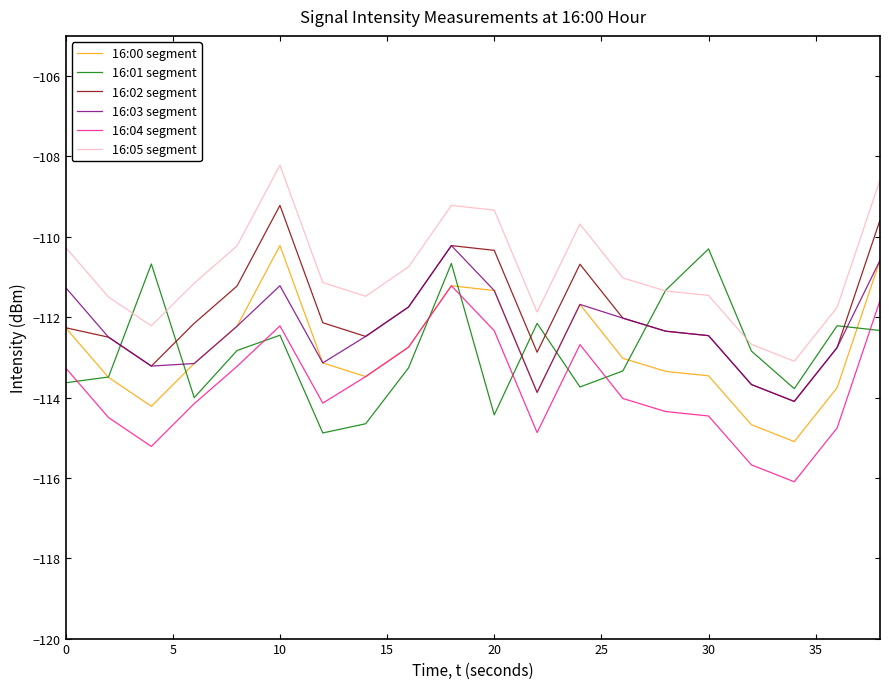

How many times do 16:03 segment and 16:01 segment cross each other?

6